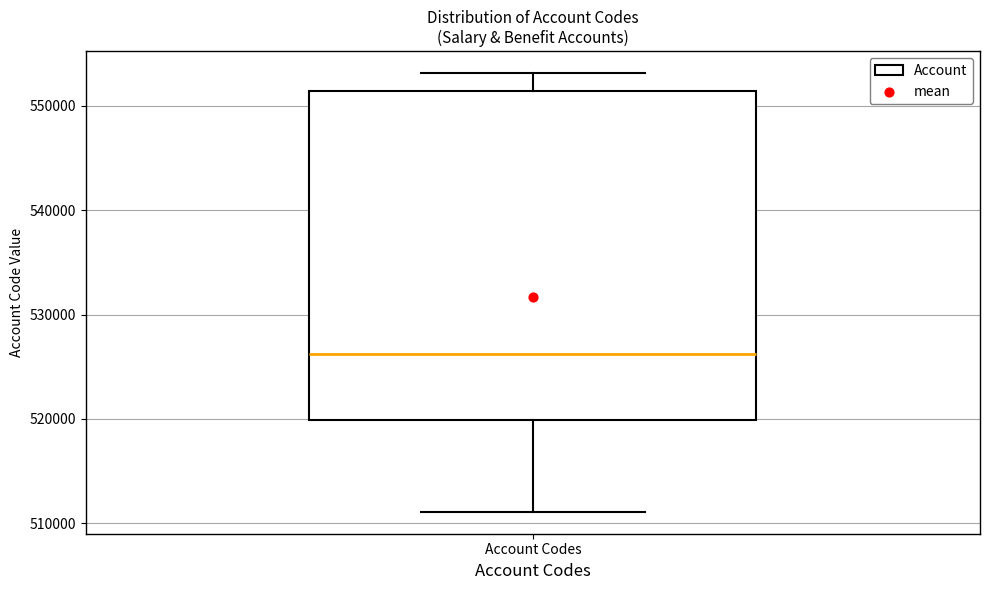

Where does the median line of the box for Account Codes sit on the y-axis? The values are not printed on the chart, so give them approximately, as read against the axis.

526000